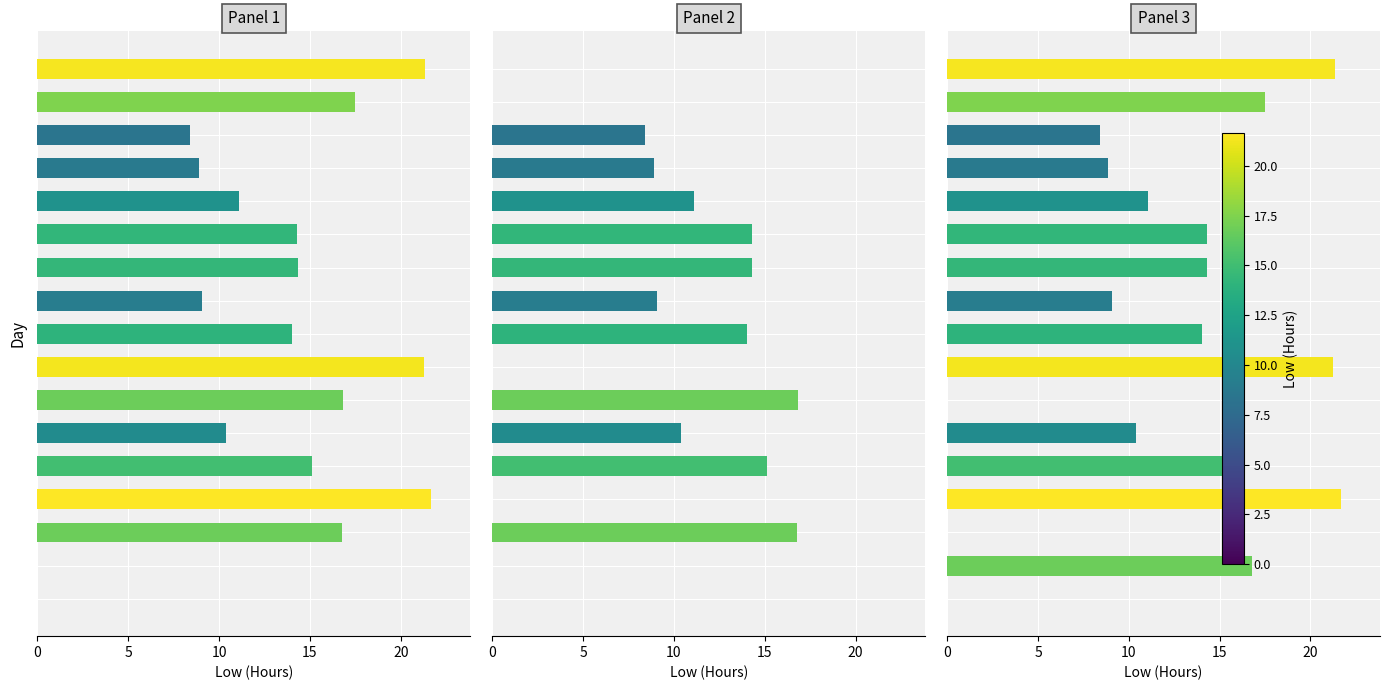

Which label corresponds to the smallest value in the chart?

15